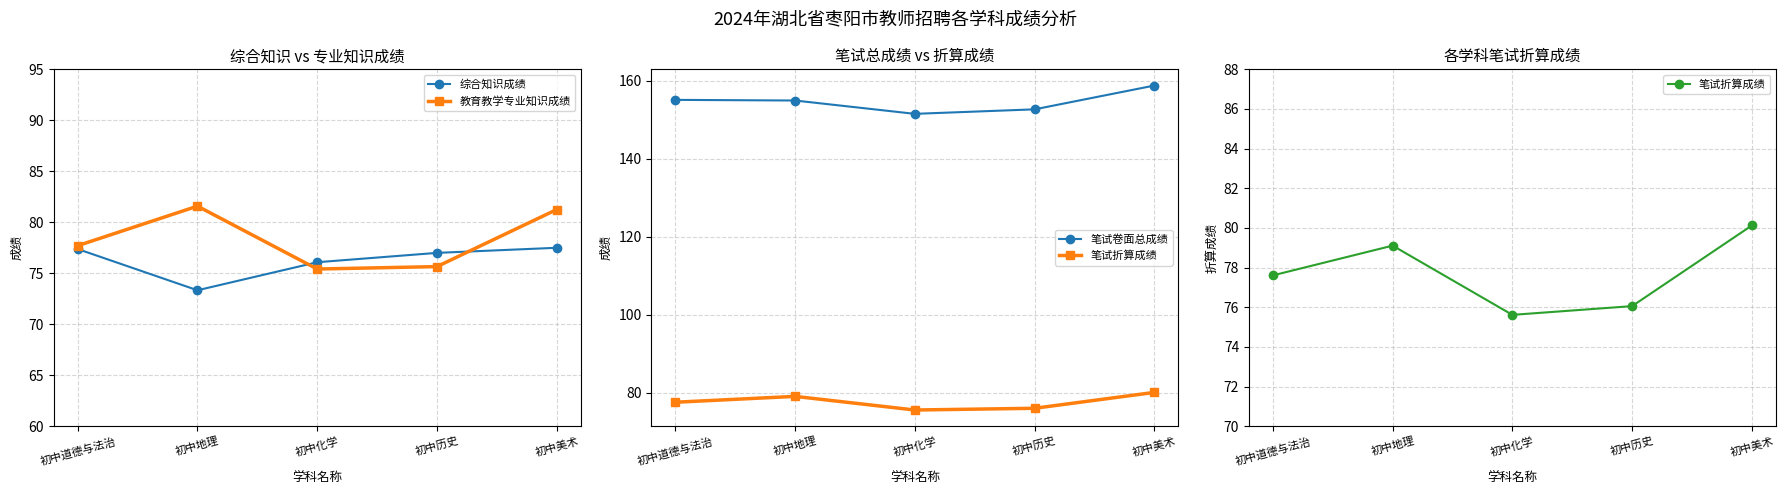

Which category has the highest value in the 笔试折算成绩 series?

初中美术